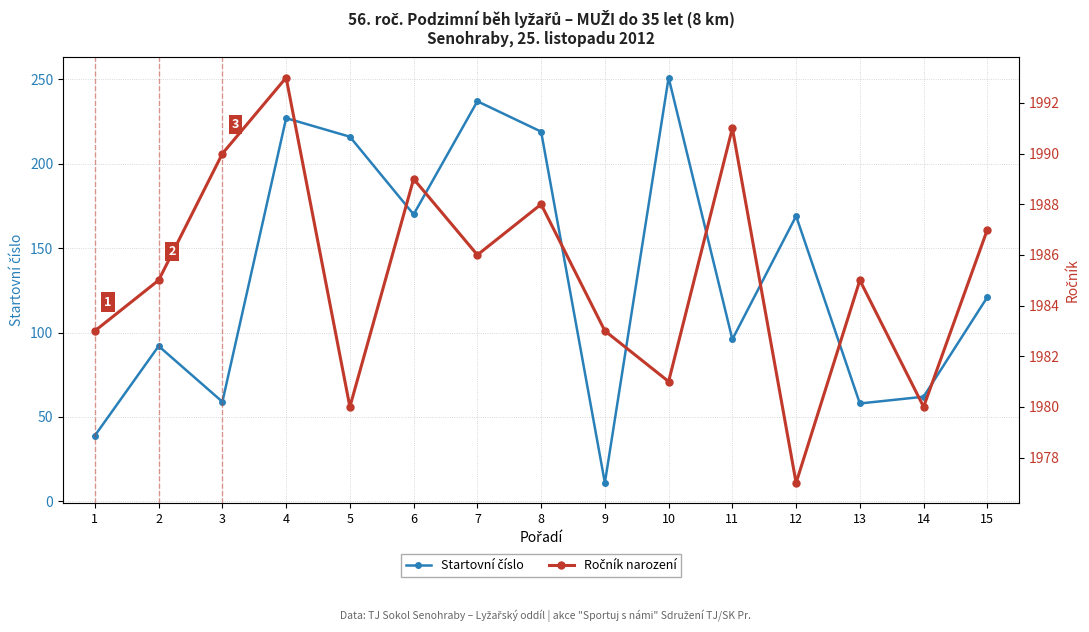

Where is the first local minimum for Ročník narození?

5